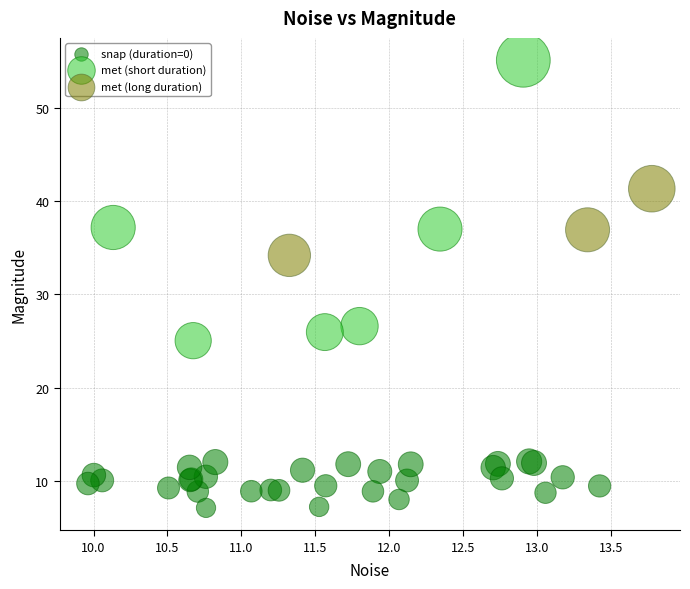

Which series contains the lowest Y value?

snap (duration=0)